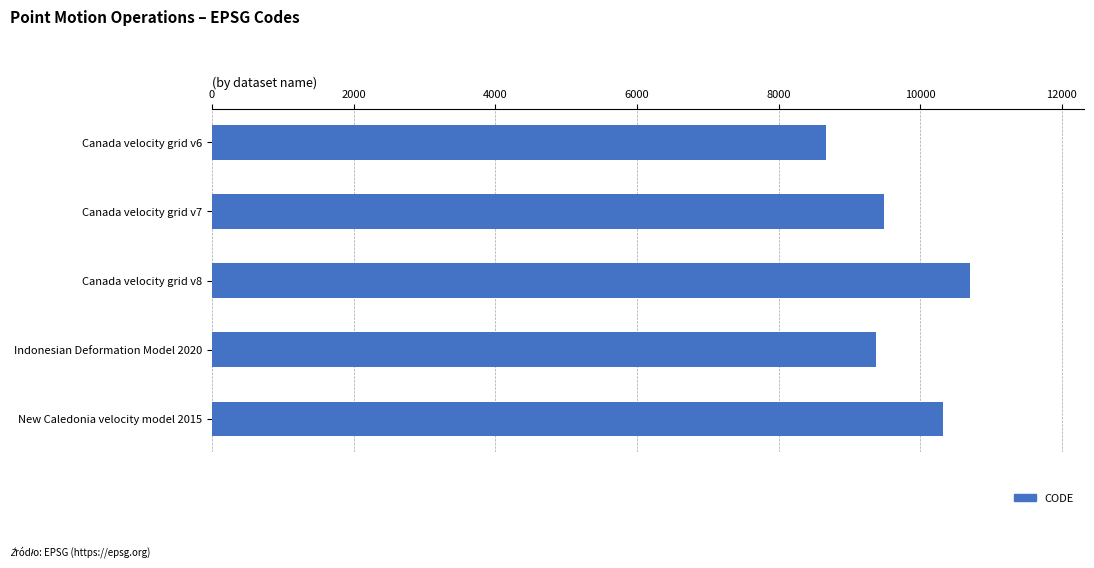

Are the bars grouped side by side (vs. stacked)?

No